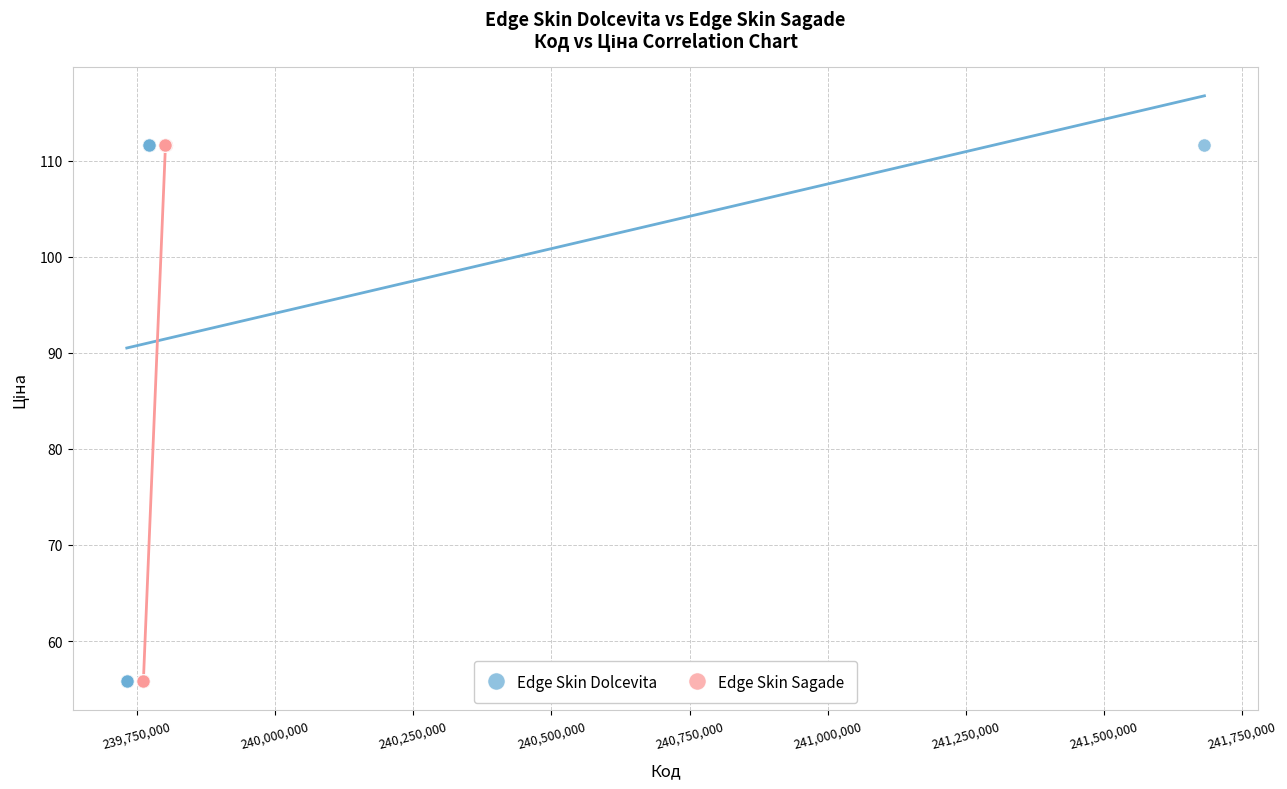

What are all the series names shown in the legend?

Edge Skin Dolcevita, Edge Skin Sagade